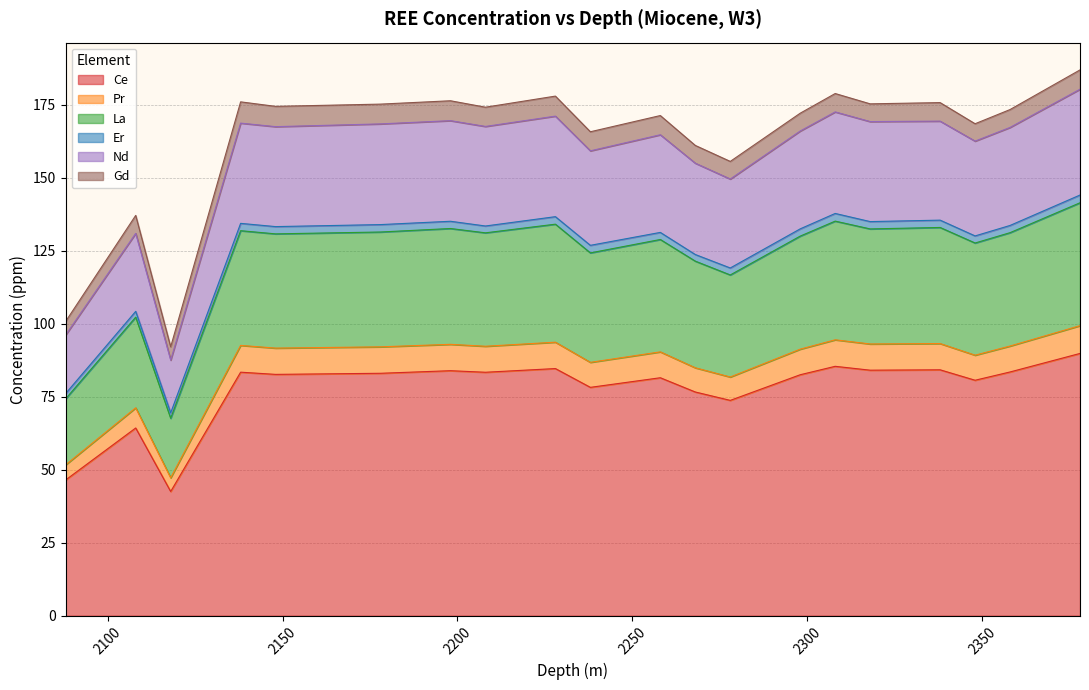

Which category has the highest value across all series?

2378